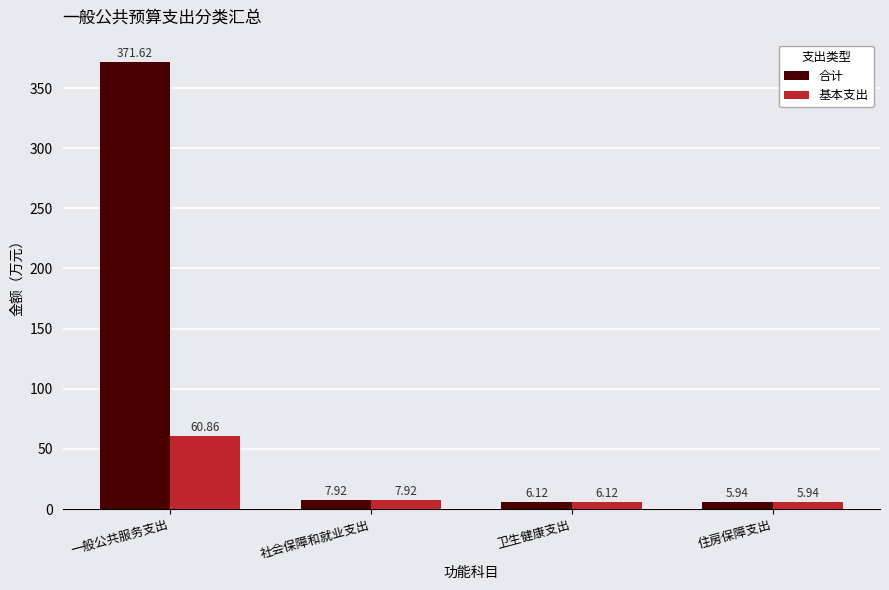

Rank the series by their maximum value, from highest to lowest.

合计, 基本支出